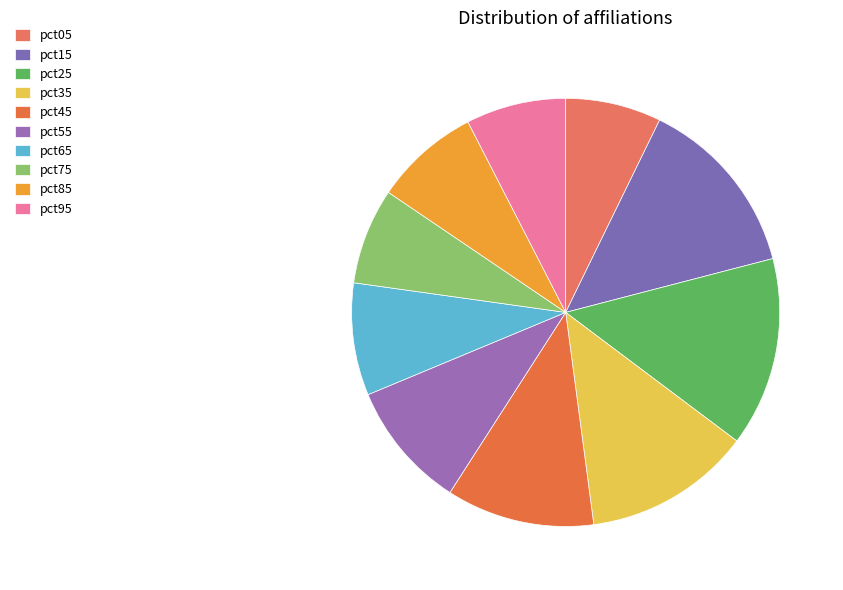

To the nearest percent, what is the difference between the largest and smallest slice percentages?

7%